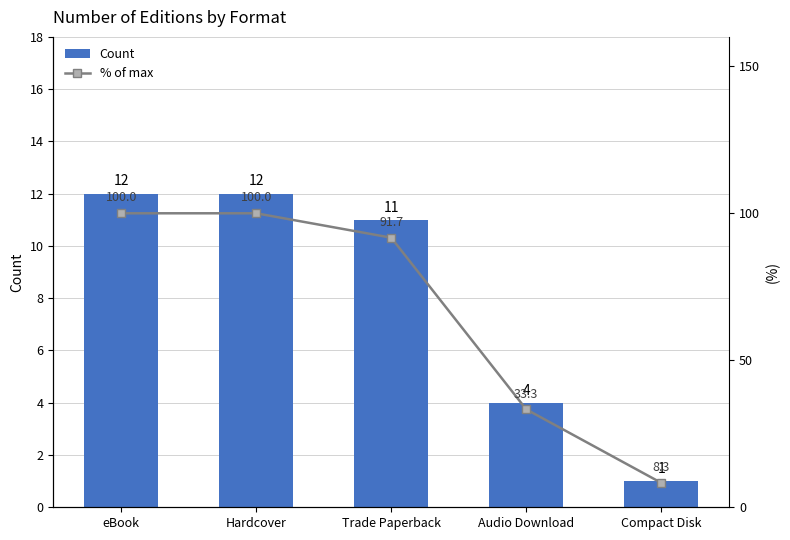

At which label does Count reach its peak?

eBook